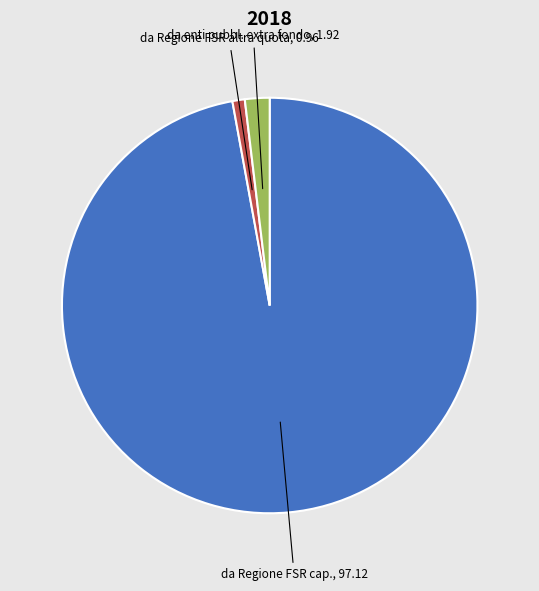

Combined, do da Regione FSR altra quota and da enti pubbl. extra fondo account for over 50%?

No